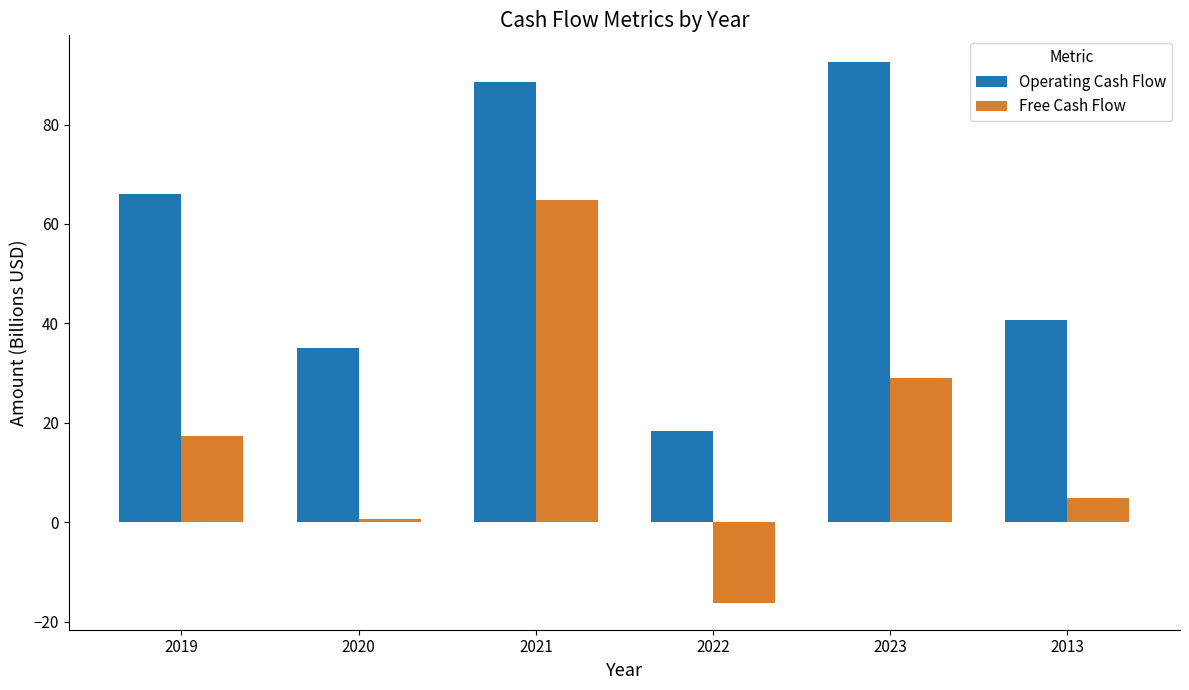

Is it true that Free Cash Flow equals 29.0 at 2023?

True